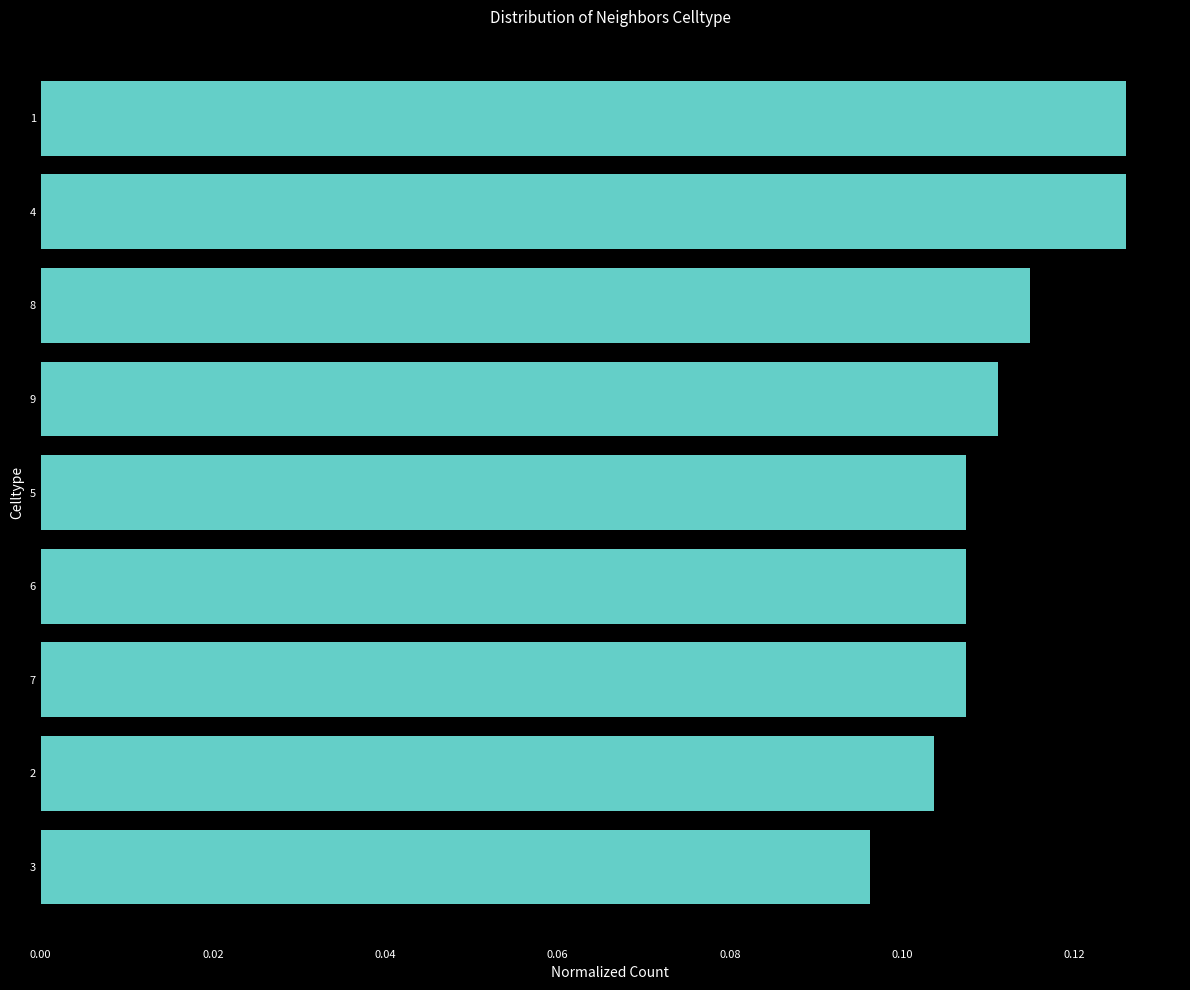

The value at 1 is 0.2. True or false?

False